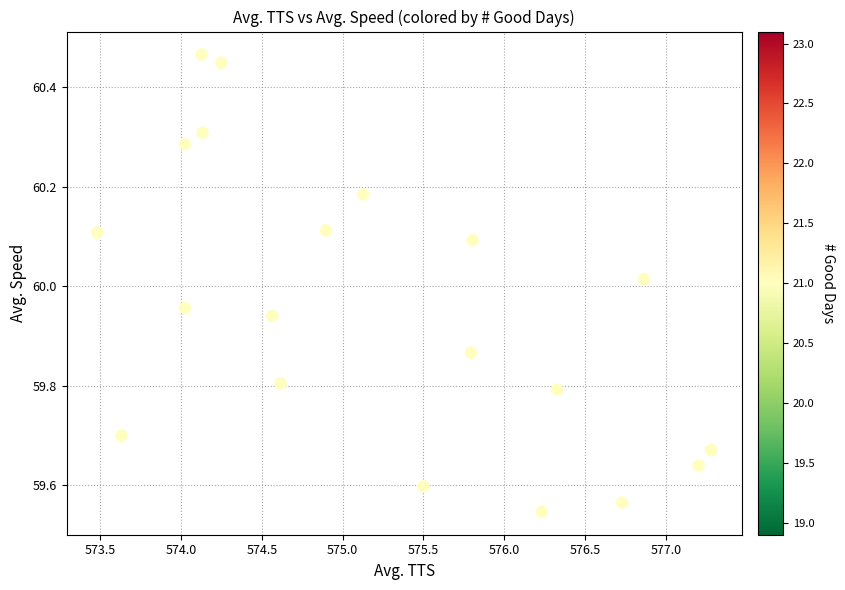

What is the range of X values (max minus min)?

3.8